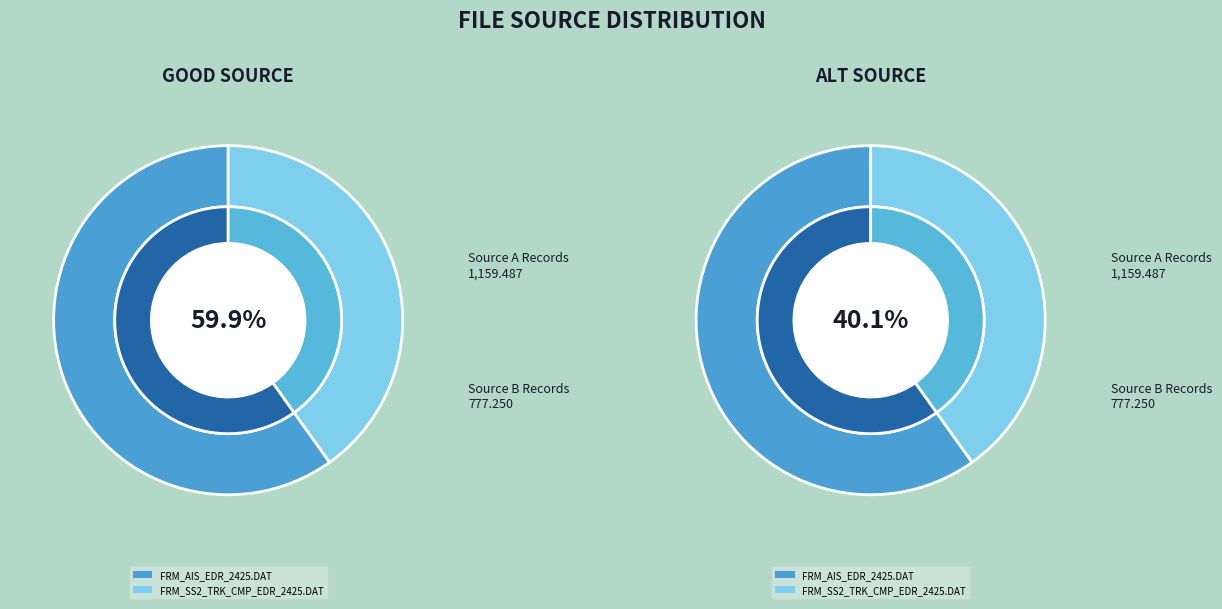

What percentage is the FRM_SS2_TRK_CMP_EDR_2425.DAT slice, to the nearest percent?

40%